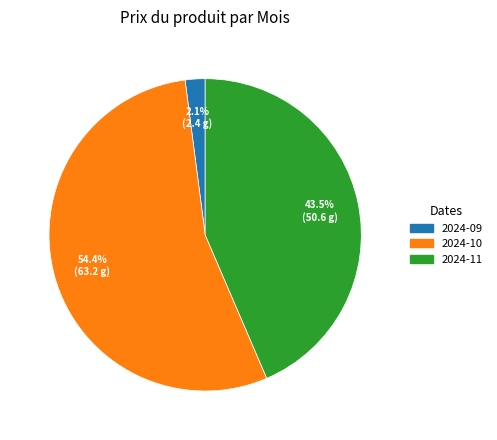

Count the number of slices in the pie.

3